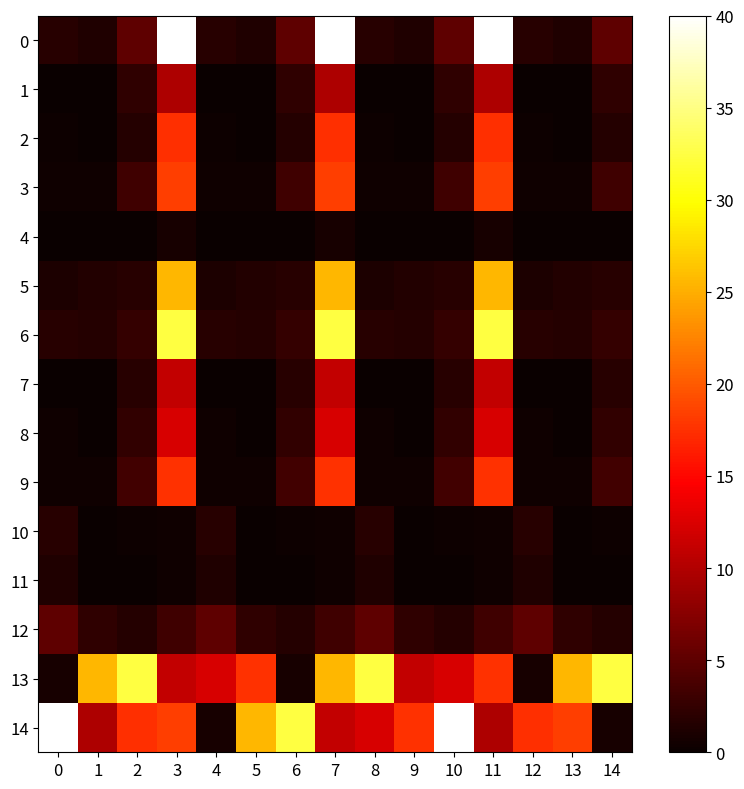

Reading left to right, list all the values displayed in this chart.

0: 0=1.8	1=1.4	2=5.1	3=40.0	4=1.8	5=1.4	6=5.1	7=40.0	8=1.8	9=1.4	10=5.1	11=40.0	12=1.8	13=1.4	14=5.1
1: 0=0.1	1=0.0	2=2.3	3=9.8	4=0.1	5=0.0	6=2.3	7=9.8	8=0.1	9=0.0	10=2.3	11=9.8	12=0.1	13=0.0	14=2.3
2: 0=0.3	1=0.0	2=1.7	3=17.4	4=0.3	5=0.0	6=1.7	7=17.4	8=0.3	9=0.0	10=1.7	11=17.4	12=0.3	13=0.0	14=1.7
3: 0=0.5	1=0.4	2=3.3	3=18.4	4=0.5	5=0.4	6=3.3	7=18.4	8=0.5	9=0.4	10=3.3	11=18.4	12=0.5	13=0.4	14=3.3
4: 0=0.0	1=0.0	2=0.1	3=0.8	4=0.0	5=0.0	6=0.1	7=0.8	8=0.0	9=0.0	10=0.1	11=0.8	12=0.0	13=0.0	14=0.1
5: 0=1.2	1=1.5	2=1.8	3=25.6	4=1.2	5=1.5	6=1.8	7=25.6	8=1.2	9=1.5	10=1.8	11=25.6	12=1.2	13=1.5	14=1.8
6: 0=1.8	1=1.6	2=2.6	3=32.5	4=1.8	5=1.6	6=2.6	7=32.5	8=1.8	9=1.6	10=2.6	11=32.5	12=1.8	13=1.6	14=2.6
7: 0=0.0	1=0.0	2=1.8	3=11.0	4=0.0	5=0.0	6=1.8	7=11.0	8=0.0	9=0.0	10=1.8	11=11.0	12=0.0	13=0.0	14=1.8
8: 0=0.4	1=0.1	2=2.4	3=12.3	4=0.4	5=0.1	6=2.4	7=12.3	8=0.4	9=0.1	10=2.4	11=12.3	12=0.4	13=0.1	14=2.4
9: 0=0.4	1=0.3	2=3.4	3=17.5	4=0.4	5=0.3	6=3.4	7=17.5	8=0.4	9=0.3	10=3.4	11=17.5	12=0.4	13=0.3	14=3.4
10: 0=1.8	1=0.1	2=0.3	3=0.5	4=1.8	5=0.1	6=0.3	7=0.5	8=1.8	9=0.1	10=0.3	11=0.5	12=1.8	13=0.1	14=0.3
11: 0=1.4	1=0.0	2=0.0	3=0.4	4=1.4	5=0.0	6=0.0	7=0.4	8=1.4	9=0.0	10=0.0	11=0.4	12=1.4	13=0.0	14=0.0
12: 0=5.1	1=2.3	2=1.7	3=3.3	4=5.1	5=2.3	6=1.7	7=3.3	8=5.1	9=2.3	10=1.7	11=3.3	12=5.1	13=2.3	14=1.7
13: 0=0.8	1=25.6	2=32.5	3=11.0	4=12.3	5=17.5	6=0.8	7=25.6	8=32.5	9=11.0	10=12.3	11=17.5	12=0.8	13=25.6	14=32.5
14: 0=40.0	1=9.8	2=17.4	3=18.4	4=0.8	5=25.6	6=32.5	7=11.0	8=12.3	9=17.5	10=40.0	11=9.8	12=17.4	13=18.4	14=0.8